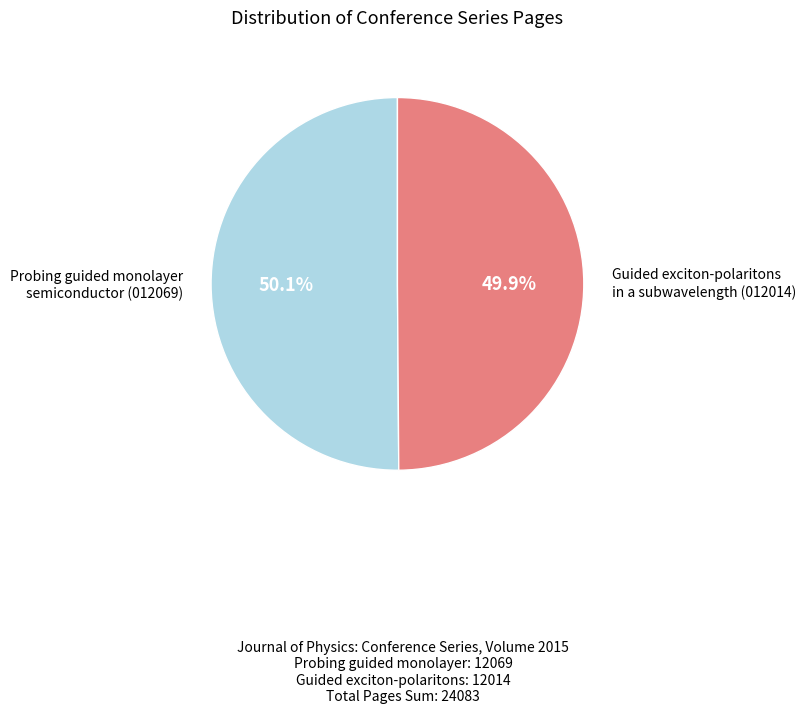

Is there a majority slice in this chart?

Yes